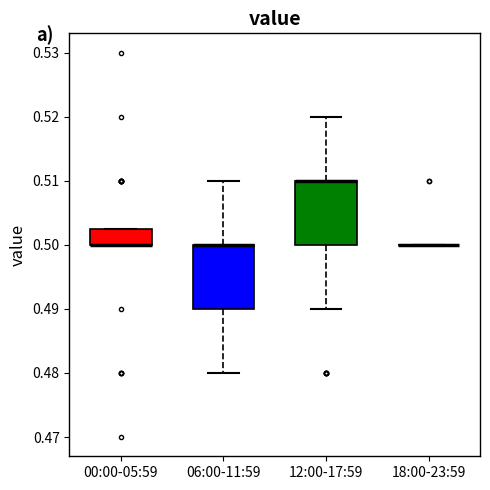

Reading left to right, transcribe this box plot: for each box, give where its median line is, the range the box spans, and where its two whiskers end, as read against the y-axis. The values are not printed on the chart, so give them approximately, as read against the axis.

00:00-05:59: median 0.500 (drawn on the box's lower edge), box 0.500 to 0.503, whiskers 0.500 to 0.503
06:00-11:59: median 0.500 (drawn on the box's upper edge), box 0.490 to 0.500, whiskers 0.480 to 0.510
12:00-17:59: median 0.510 (drawn on the box's upper edge), box 0.500 to 0.510, whiskers 0.490 to 0.520
18:00-23:59: box collapsed to a line at 0.500, whiskers 0.500 to 0.500